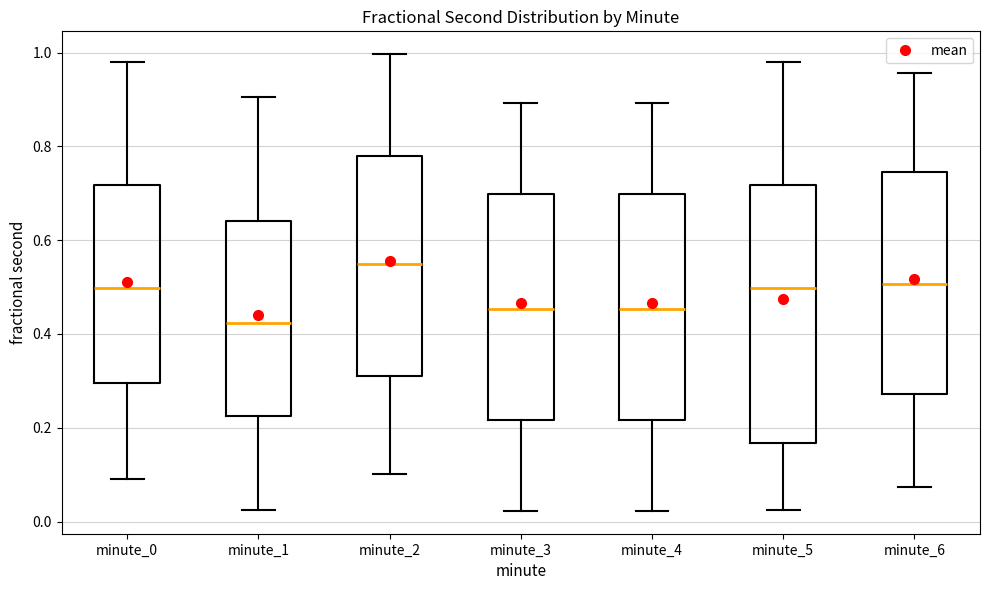

Which box is the tallest, from its lower edge to its upper edge?

minute_5